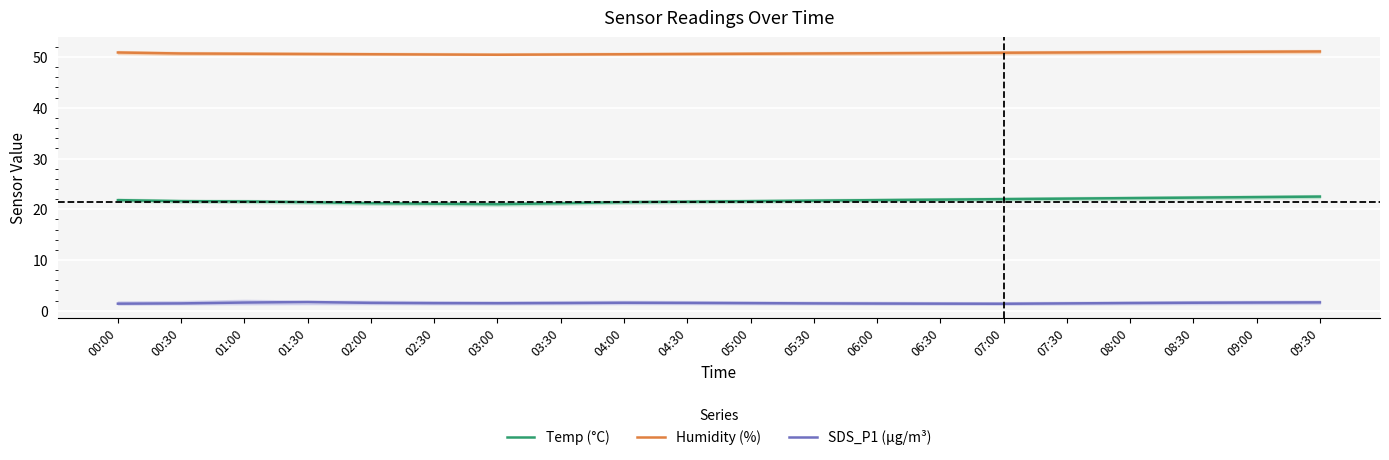

Reading left to right, what are all the values shown in this chart?

Temp (°C): 00:00=21.8	00:30=21.6	01:00=21.6	01:30=21.4	02:00=21.2	02:30=21.1	03:00=21.0	03:30=21.2	04:00=21.4	04:30=21.5	05:00=21.6	05:30=21.7	06:00=21.8	06:30=21.9	07:00=22.0	07:30=22.1	08:00=22.2	08:30=22.3	09:00=22.4	09:30=22.5
Humidity (%): 00:00=50.9	00:30=50.7	01:00=50.6	01:30=50.6	02:00=50.5	02:30=50.5	03:00=50.5	03:30=50.5	04:00=50.5	04:30=50.6	05:00=50.6	05:30=50.7	06:00=50.8	06:30=50.8	07:00=50.9	07:30=50.9	08:00=51.0	08:30=51.0	09:00=51.0	09:30=51.1
SDS_P1 (µg/m³): 00:00=1.4	00:30=1.4	01:00=1.6	01:30=1.7	02:00=1.6	02:30=1.5	03:00=1.5	03:30=1.5	04:00=1.6	04:30=1.6	05:00=1.5	05:30=1.4	06:00=1.4	06:30=1.4	07:00=1.4	07:30=1.4	08:00=1.5	08:30=1.6	09:00=1.6	09:30=1.6